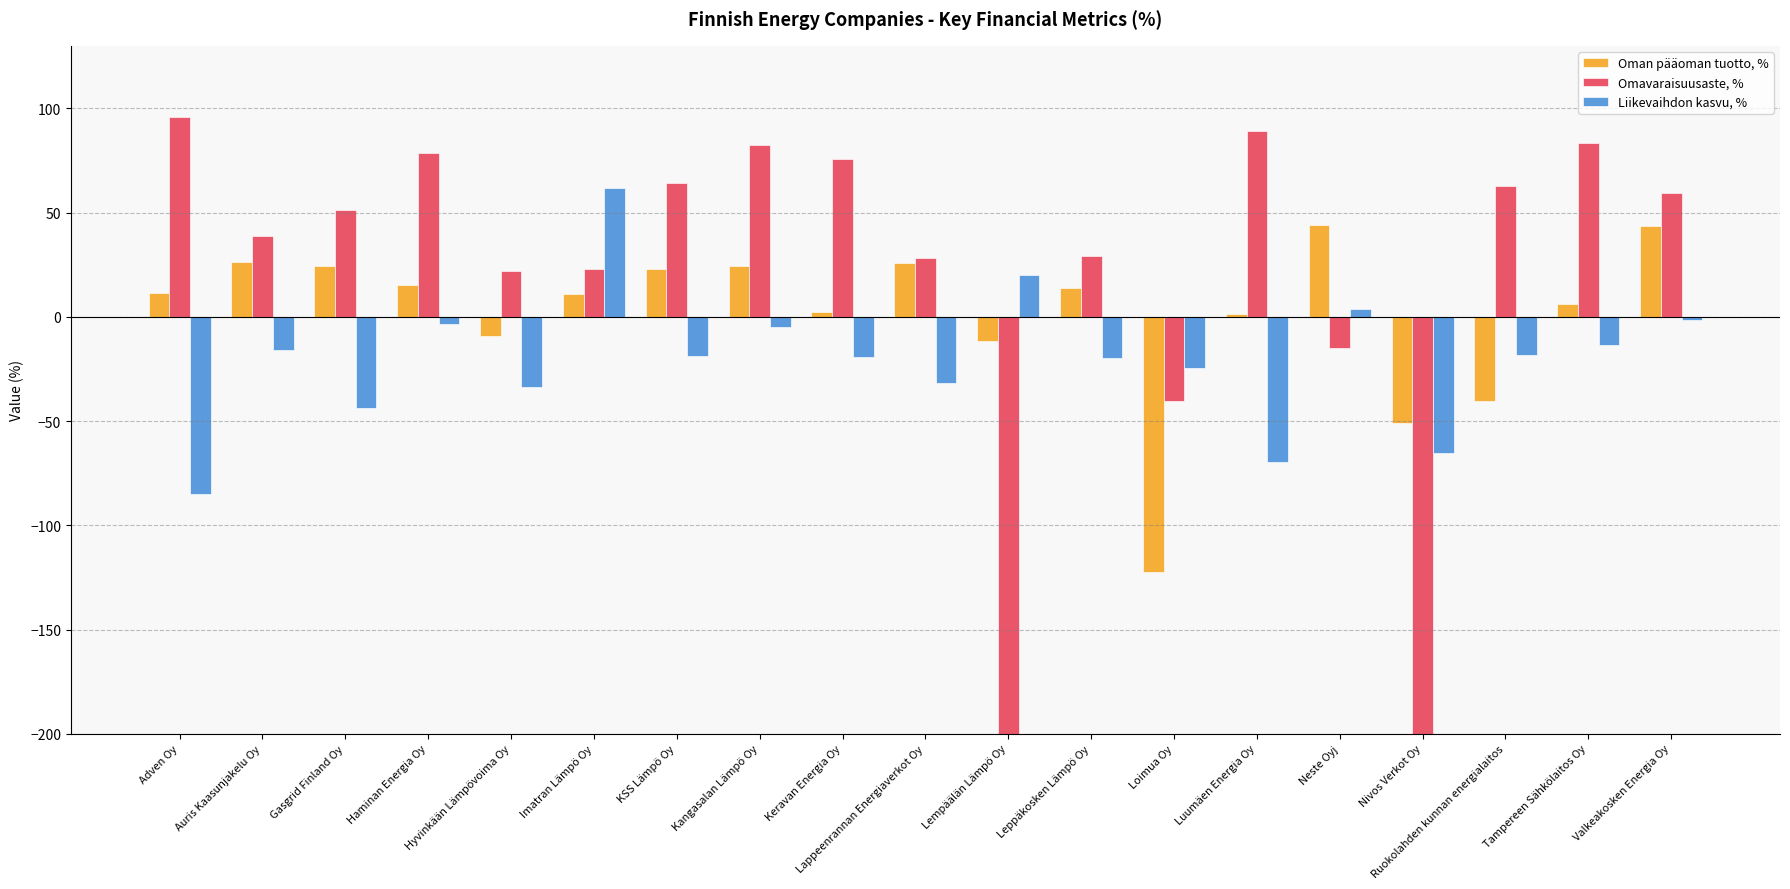

Does the chart contain stacked bars?

No